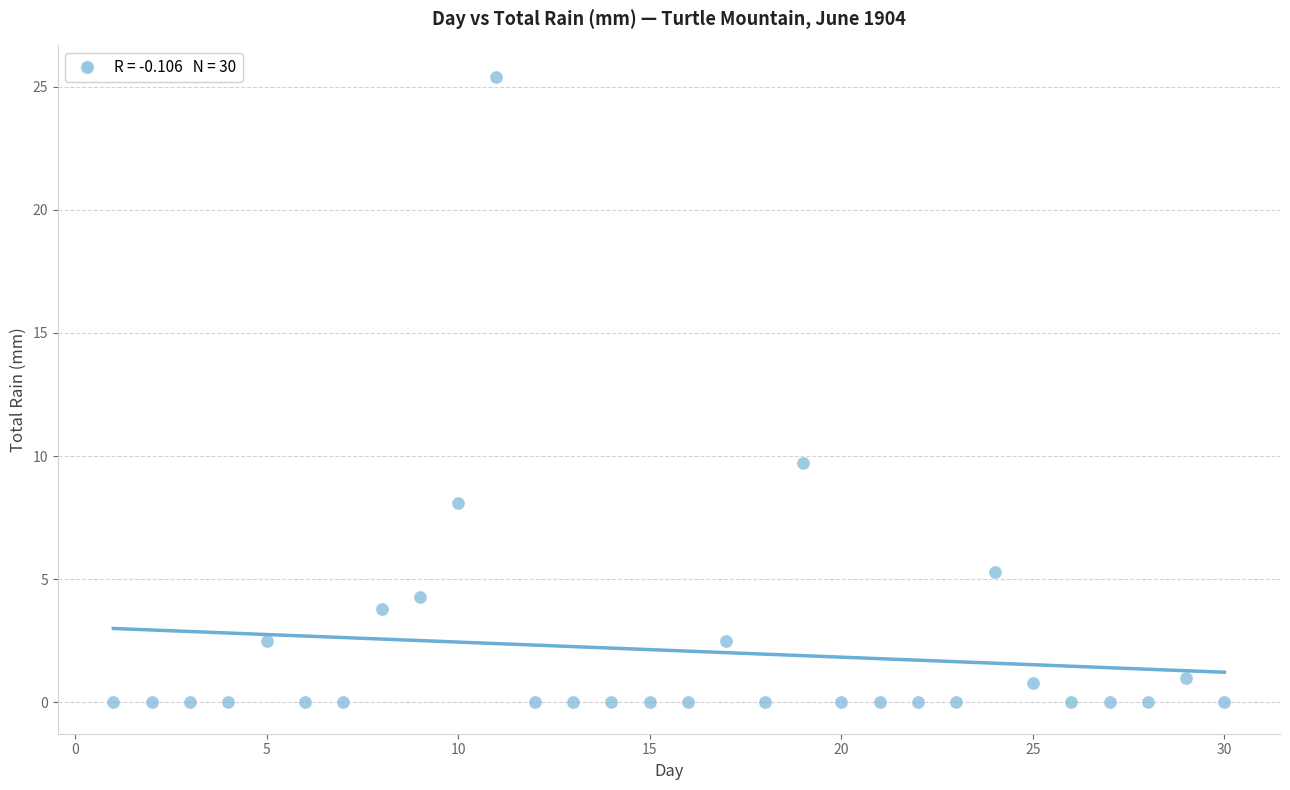

What is the range of X values (max minus min)?

29.0